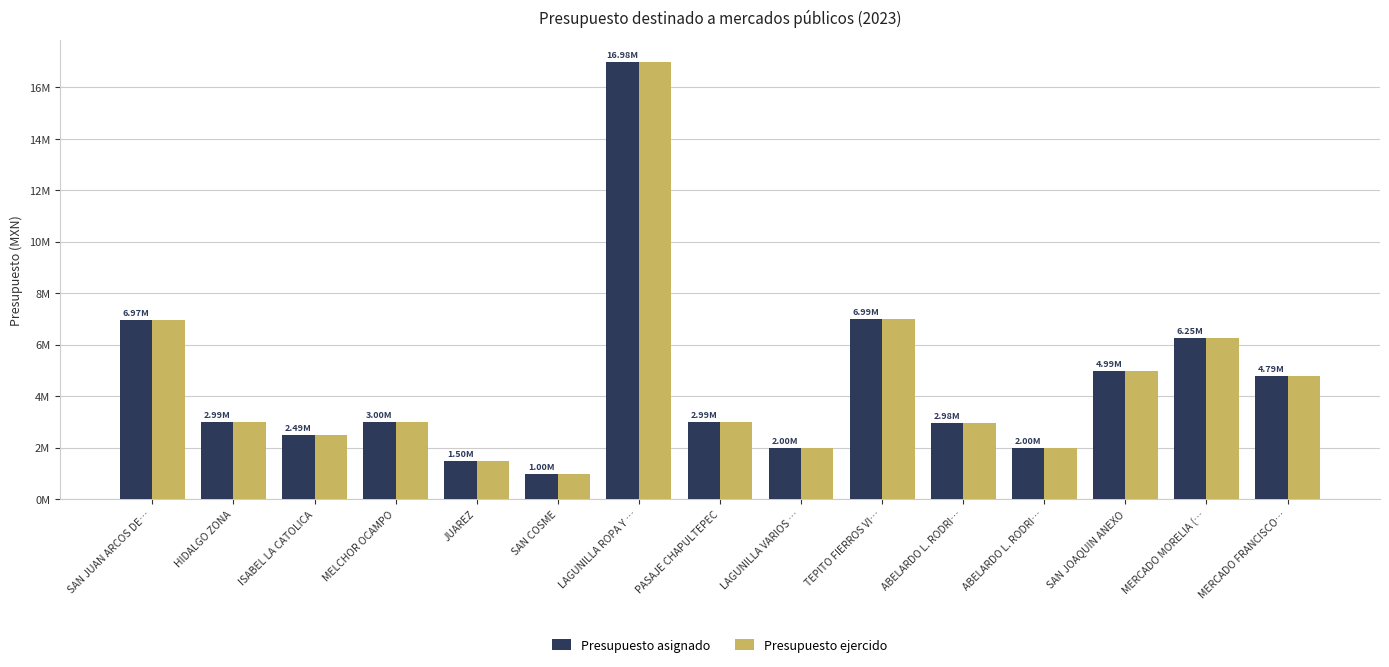

What are all the series names shown in the legend?

Presupuesto asignado, Presupuesto ejercido